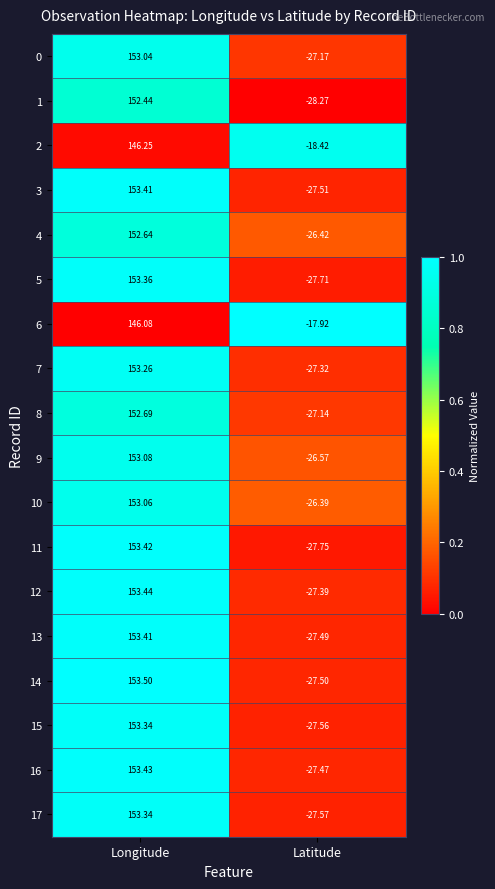

At which category does the chart reach its peak across all series?

Longitude